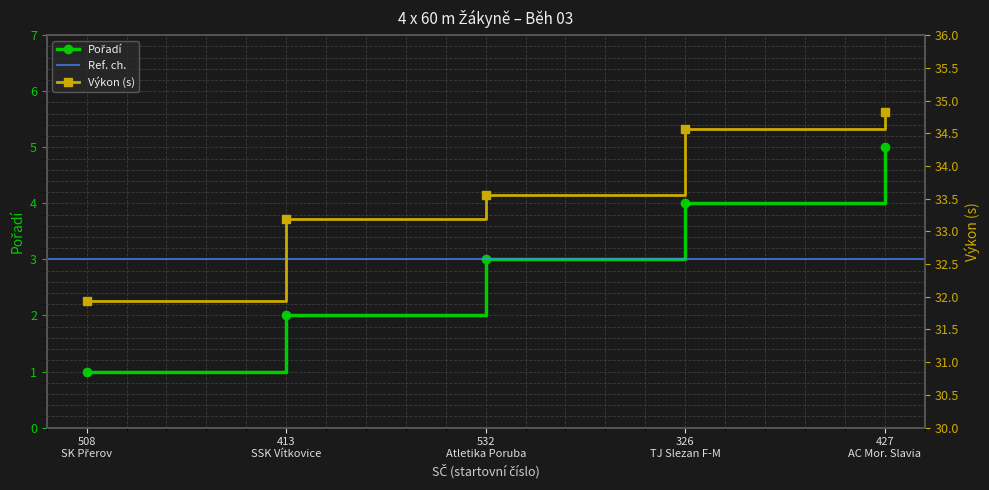

Which series has the largest range (max minus min)?

Pořadí